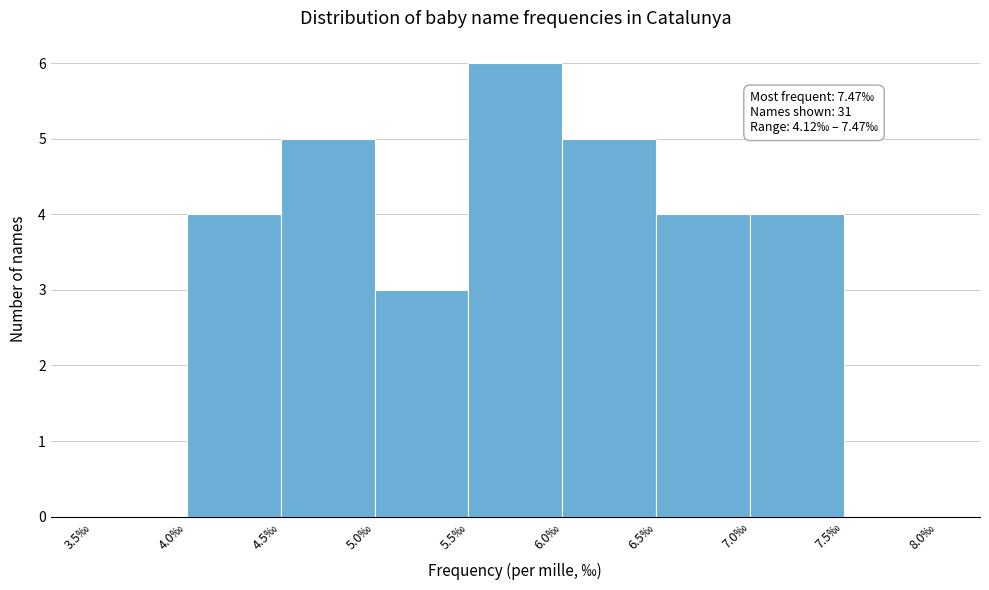

Over which range of the x-axis is the bar tallest?

5.5 to 6.0